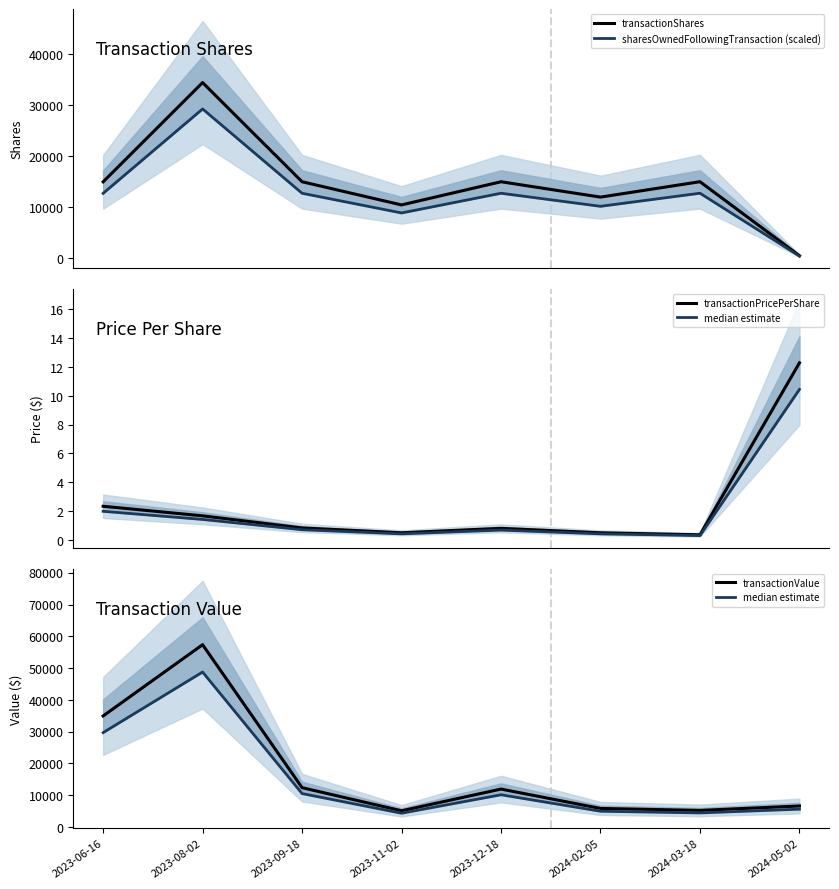

True or false: median estimate has more than 2 points higher than both neighbors.

False